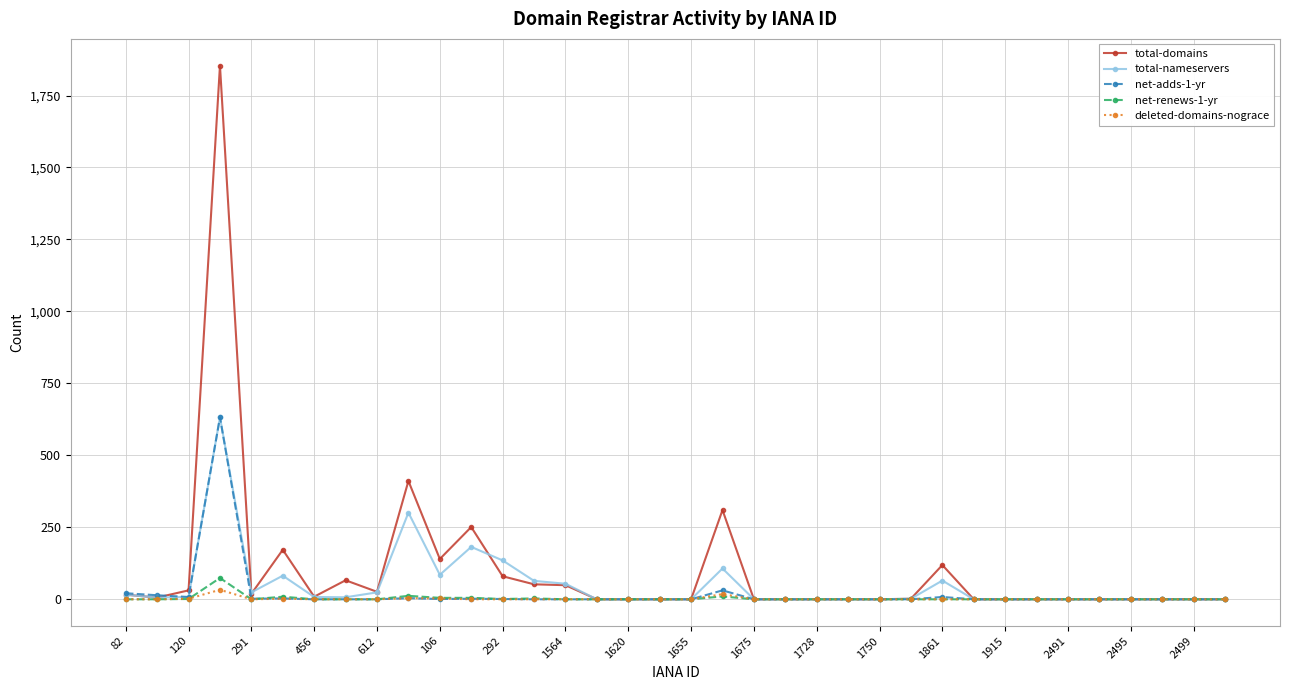

What are all the series names shown in the legend?

total-domains, total-nameservers, net-adds-1-yr, net-renews-1-yr, deleted-domains-nograce